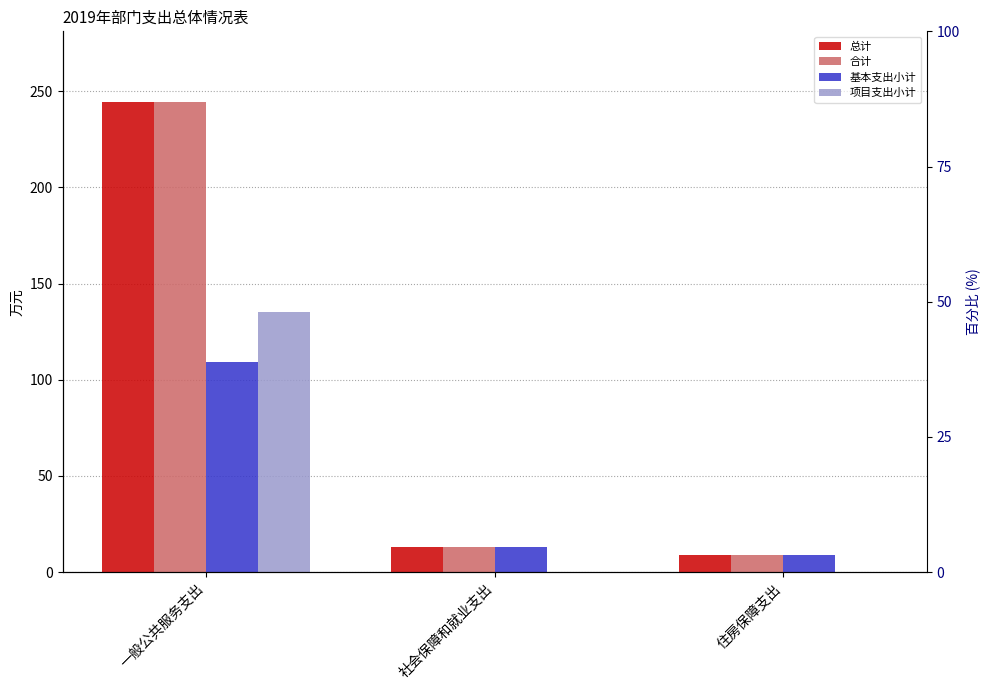

How many bars are there in total?

12